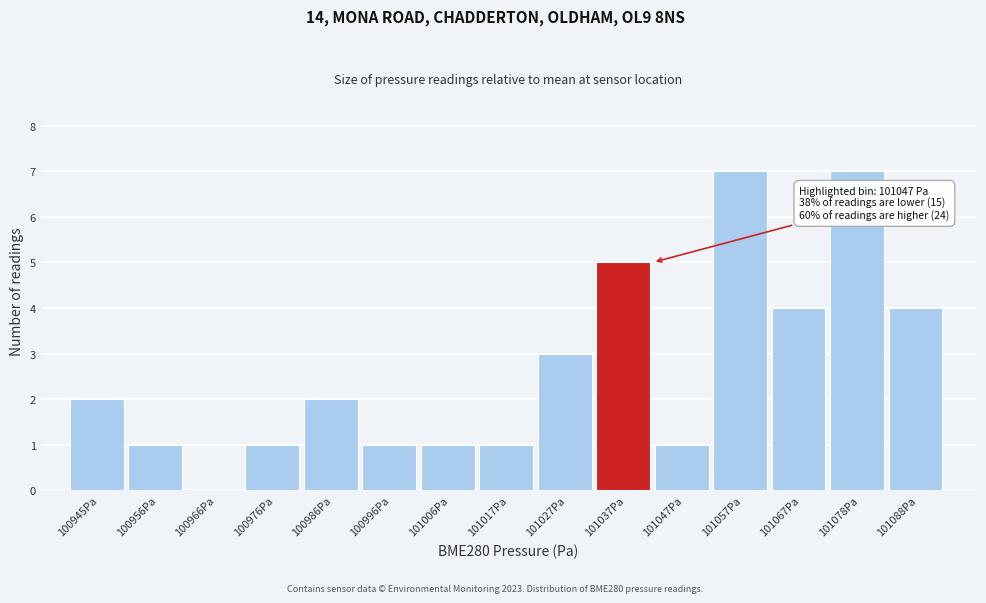

Reading right to left, what are all the values shown in this chart?

101088Pa=4	101078Pa=7	101067Pa=4	101057Pa=7	101047Pa=1	101037Pa=5	101027Pa=3	101017Pa=1	101006Pa=1	100996Pa=1	100986Pa=2	100976Pa=1	100966Pa=0	100956Pa=1	100945Pa=2